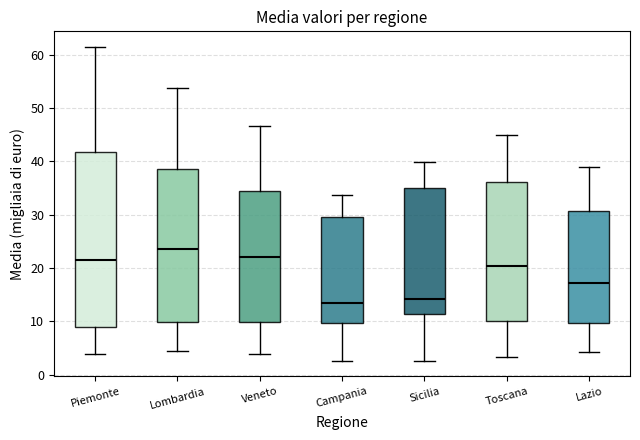

Comparing the boxes themselves (not the whiskers), which one is the tallest?

Piemonte